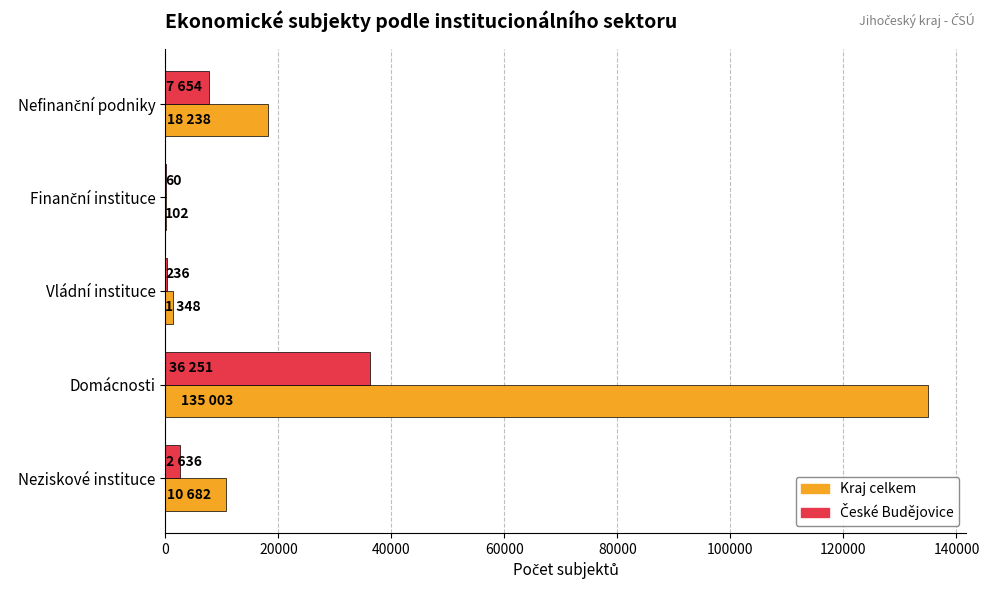

Which series changed the most between Vládní instituce and Domácnosti?

Kraj celkem